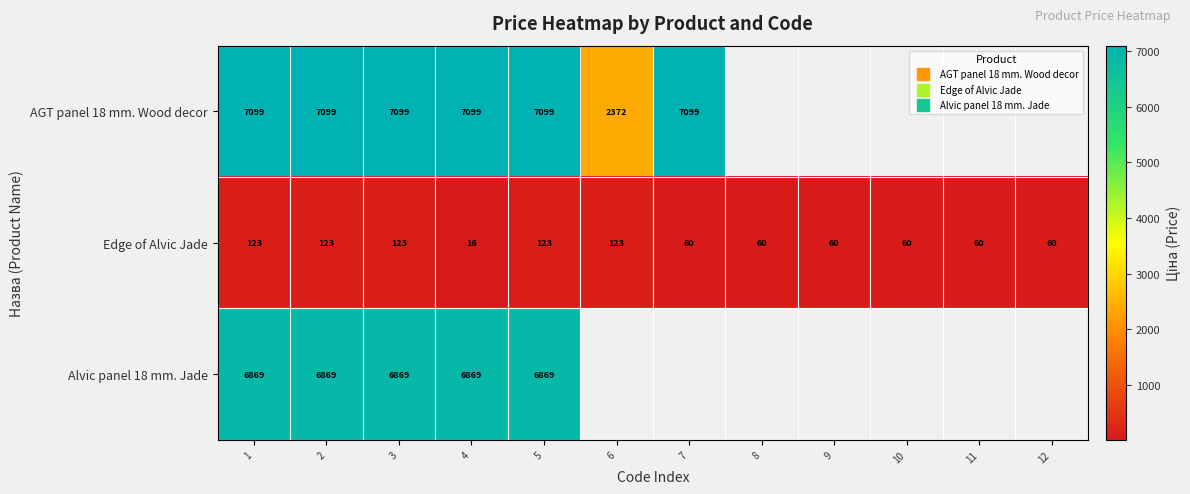

Rank the series by their maximum value, from lowest to highest.

Edge of Alvic Jade, Alvic panel 18 mm. Jade, AGT panel 18 mm. Wood decor